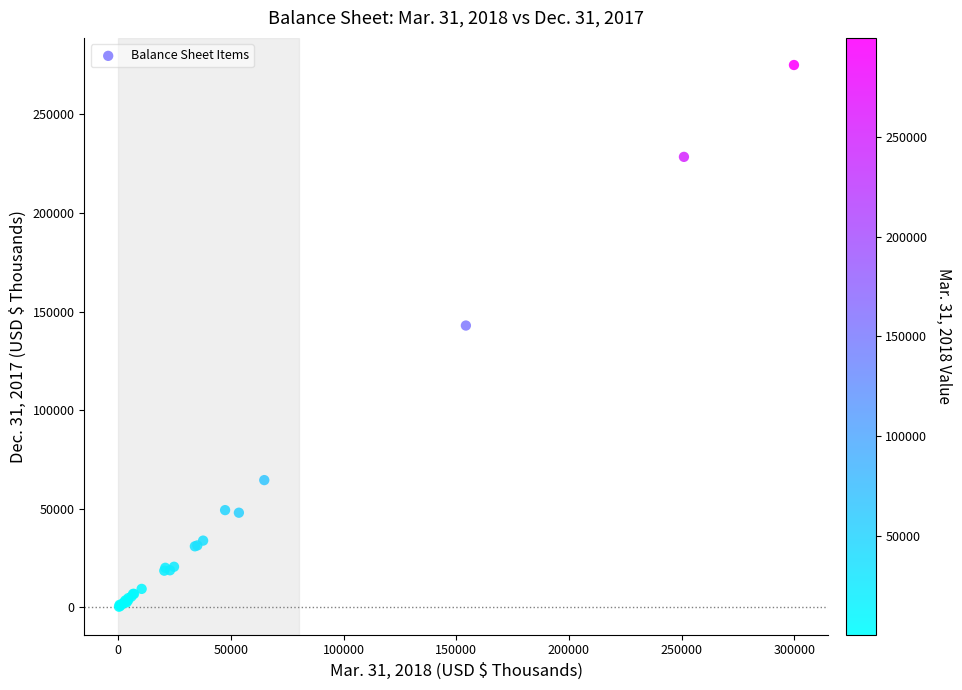

What Y value in the scatter plot is closest to 137716?

142953